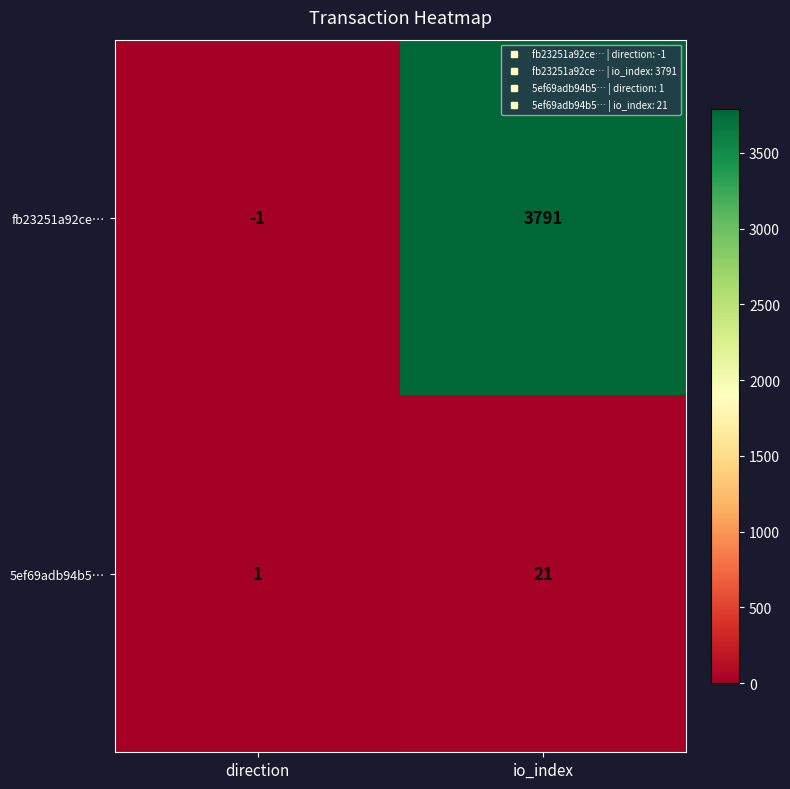

At which category does the chart reach its peak across all series?

io_index